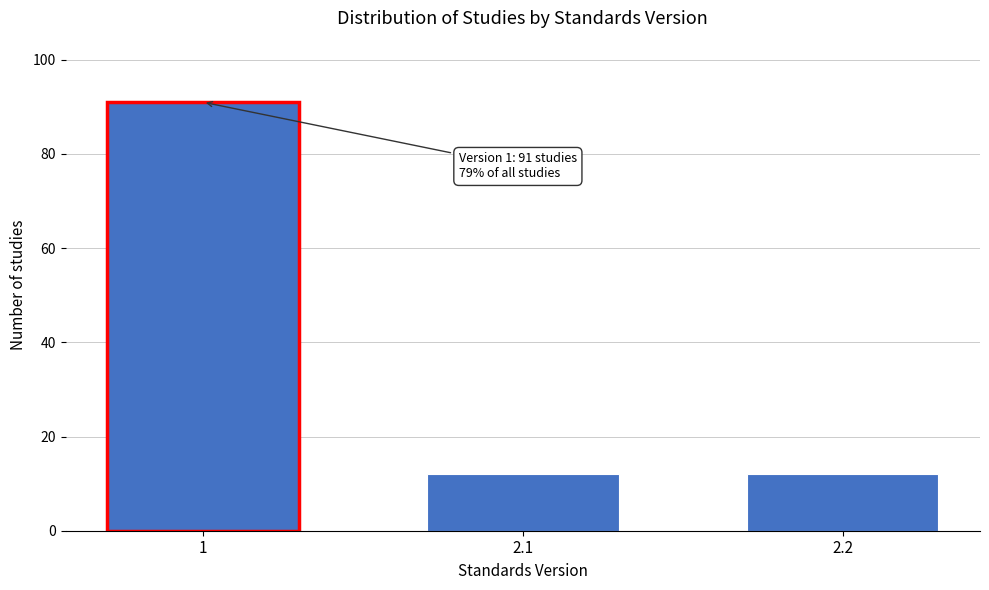

Reading left to right, transcribe all the data shown in this chart.

1=91	2.1=12	2.2=12